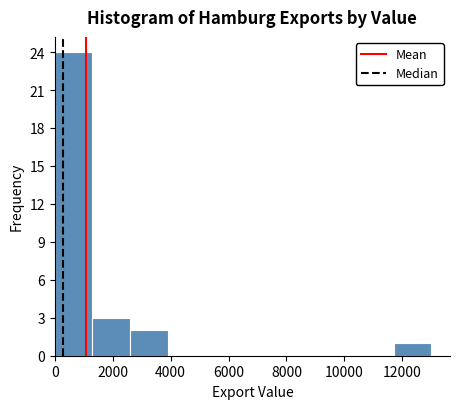

Over which range of the x-axis is the bar tallest?

0 to 1400